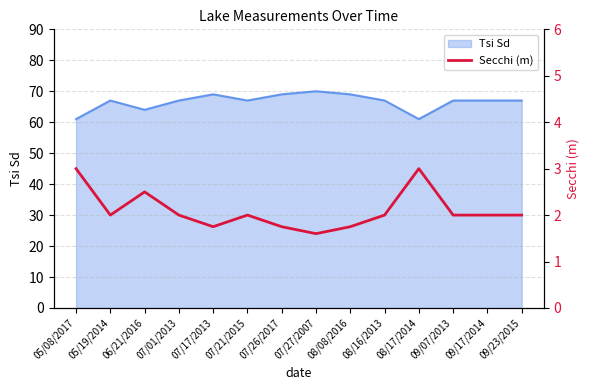

True or false: Tsi Sd has a value of 46 at 07/01/2013.

False